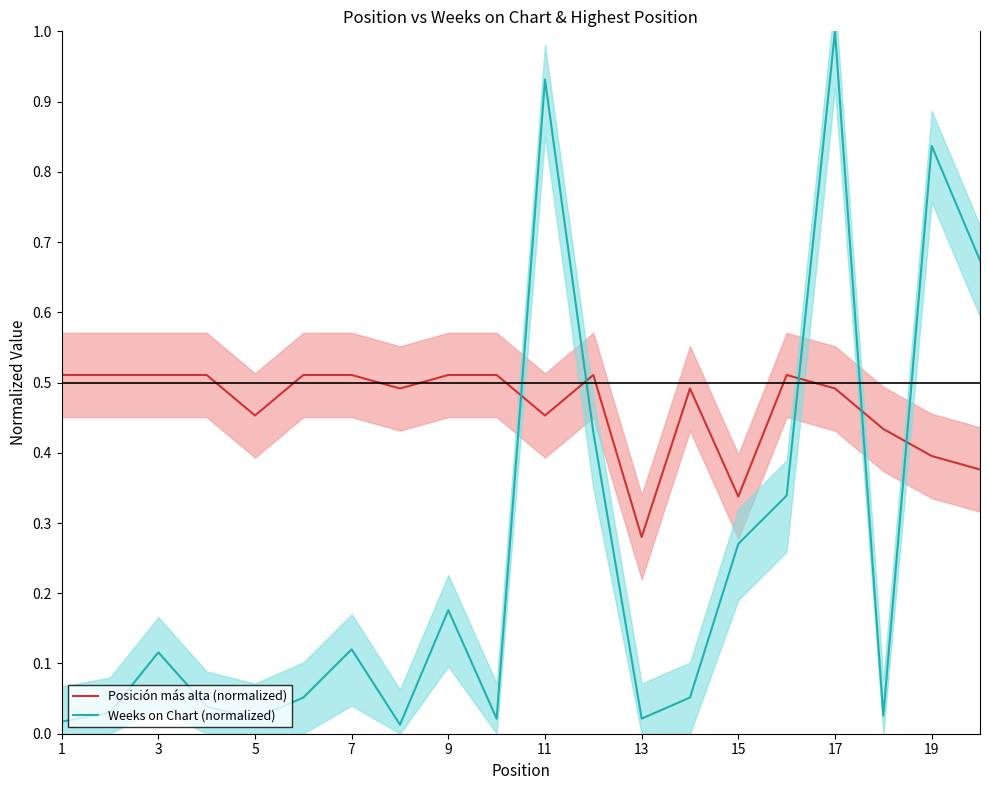

In Posición más alta (normalized), how many points are higher than both neighbors (excluding endpoints)?

3